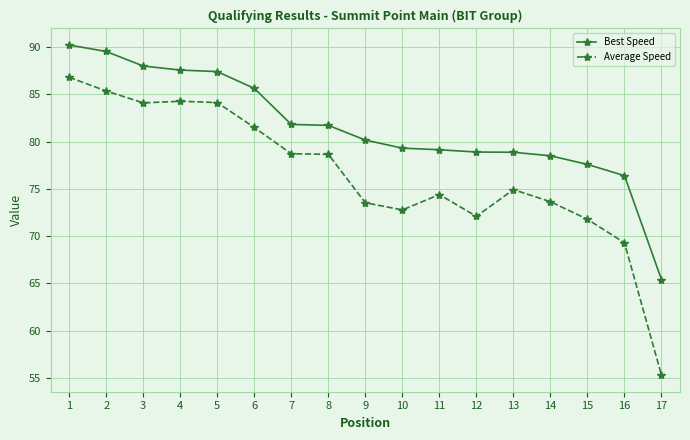

The Average Speed series shows 40.1 at 9. True or false?

False